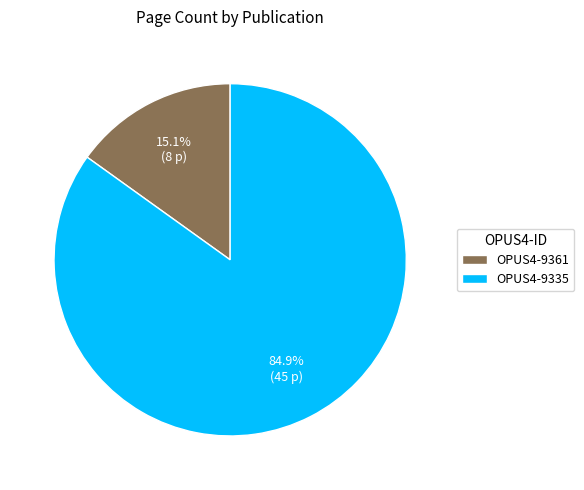

How much of the chart is everything except OPUS4-9335?

15.1%